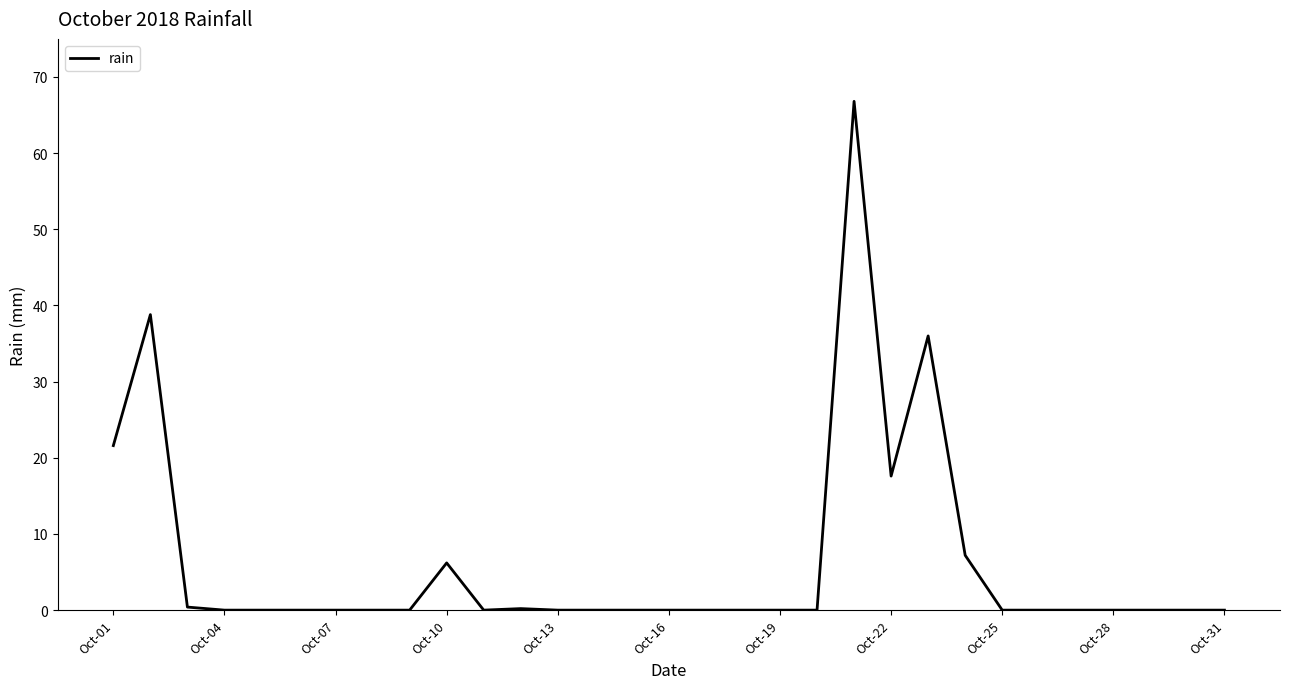

What is the greatest value displayed?

66.8